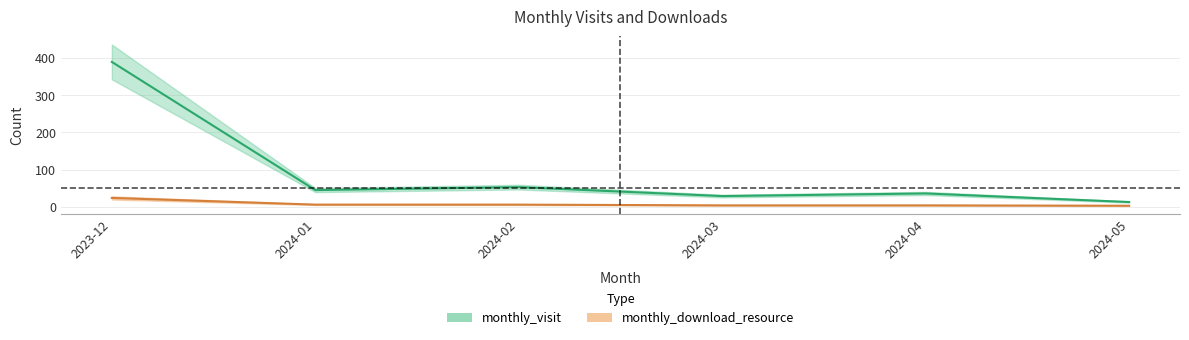

Between 2024-02 and 2024-03, which is larger?

2024-02